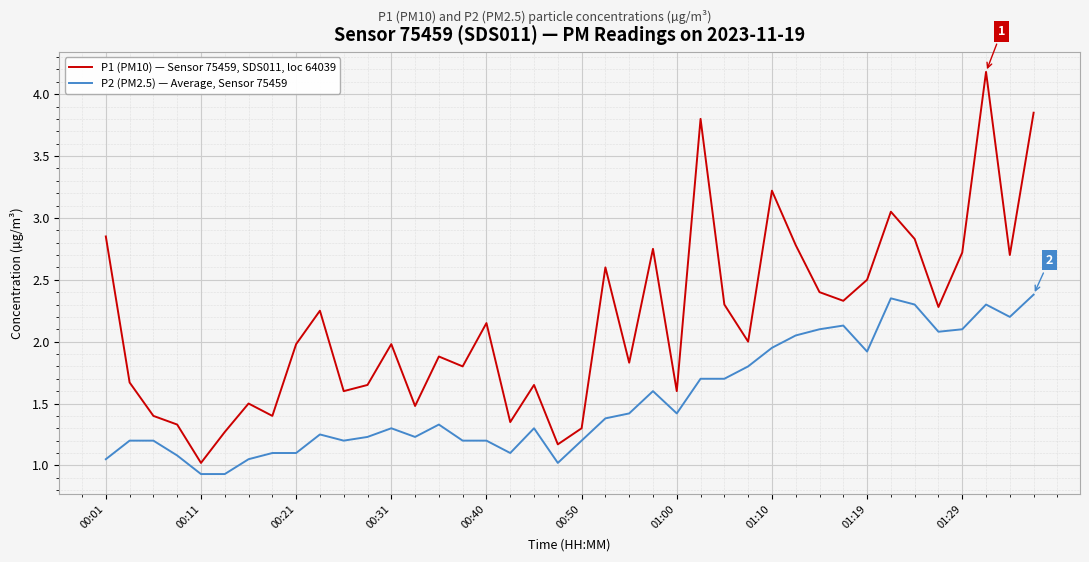

Rank the series by their maximum value, from lowest to highest.

P2 (PM2.5) — Average, Sensor 75459, P1 (PM10) — Sensor 75459, SDS011, loc 64039